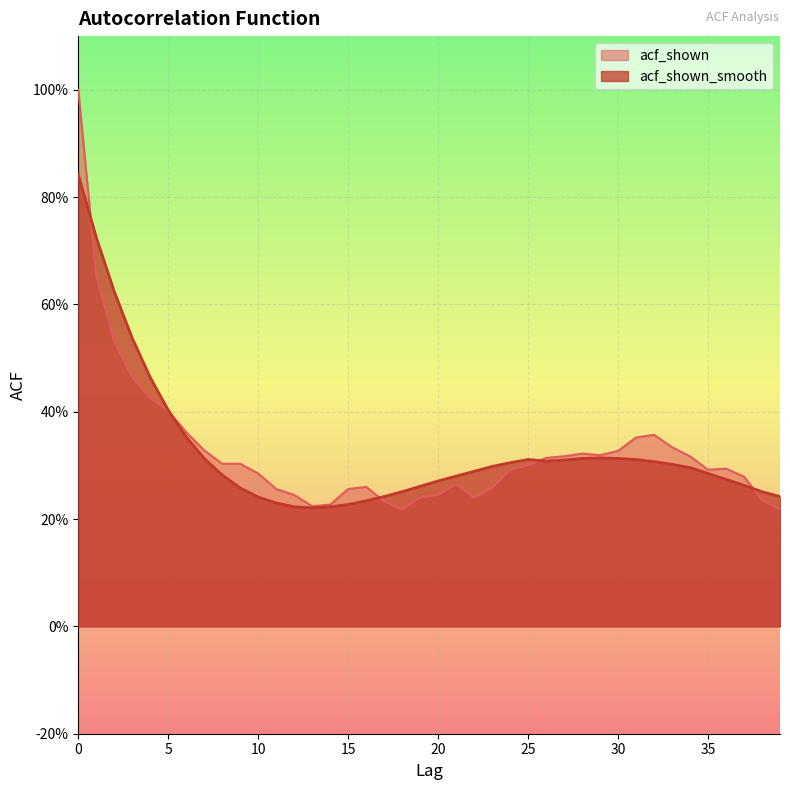

Is it true that acf_shown_smooth equals 0.4 at 20?

False